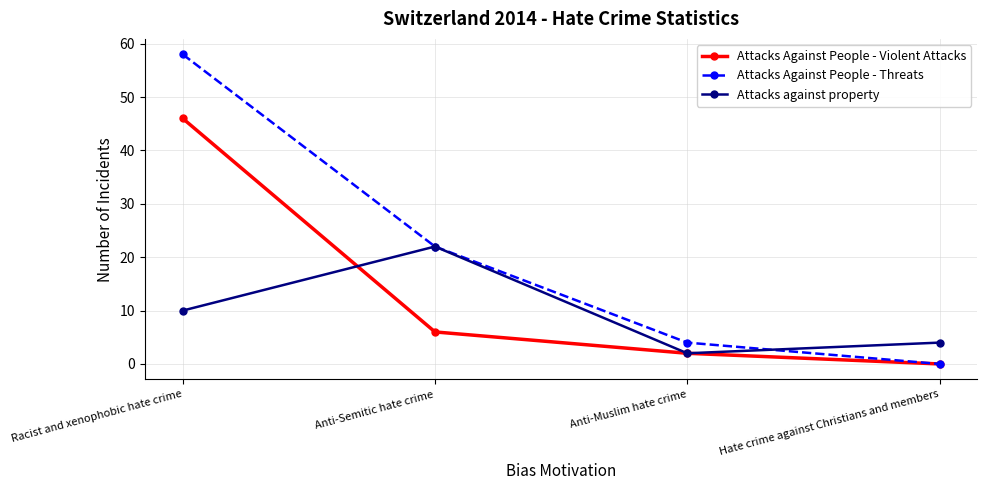

How many lines are shown in the chart?

3